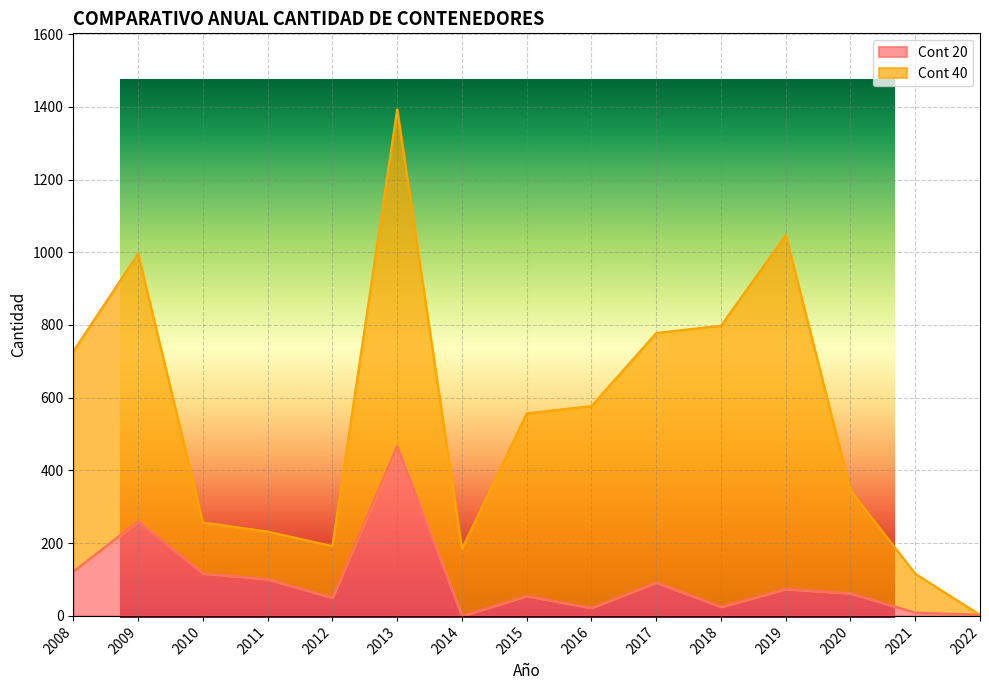

What is the value of the 1st point from the left?

122